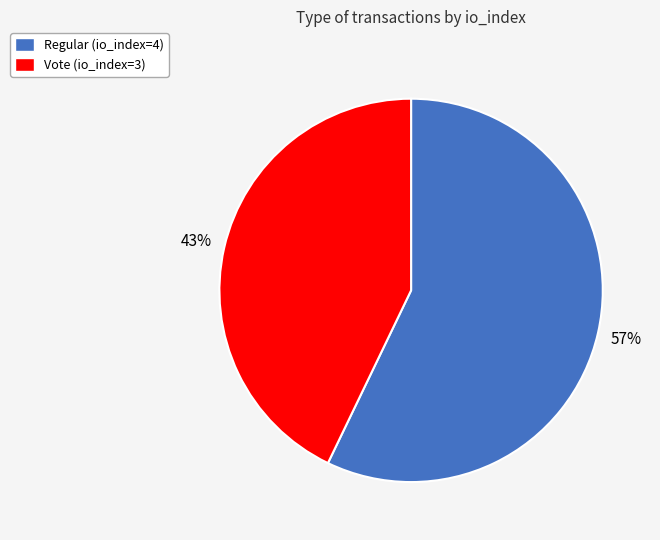

Is it true that Vote (io_index=3) is 43% of the pie?

True